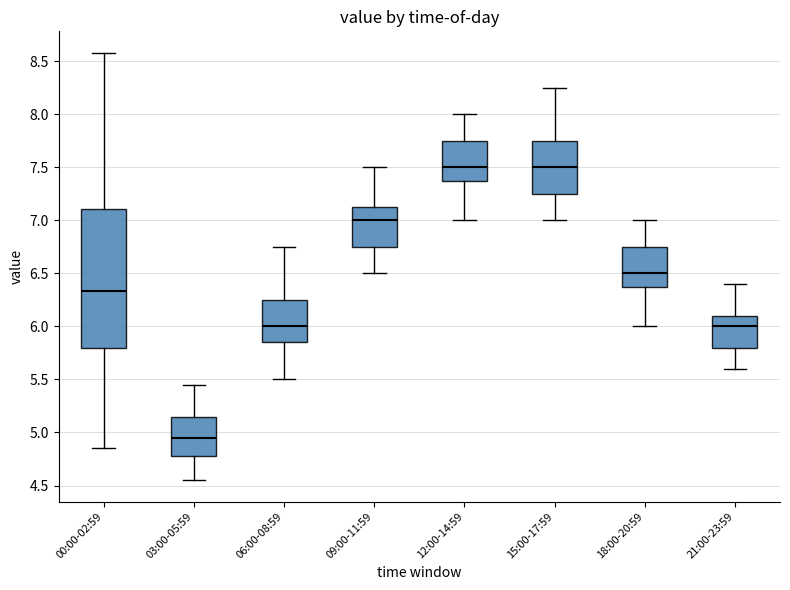

Which box is the tallest, from its lower edge to its upper edge?

00:00-02:59